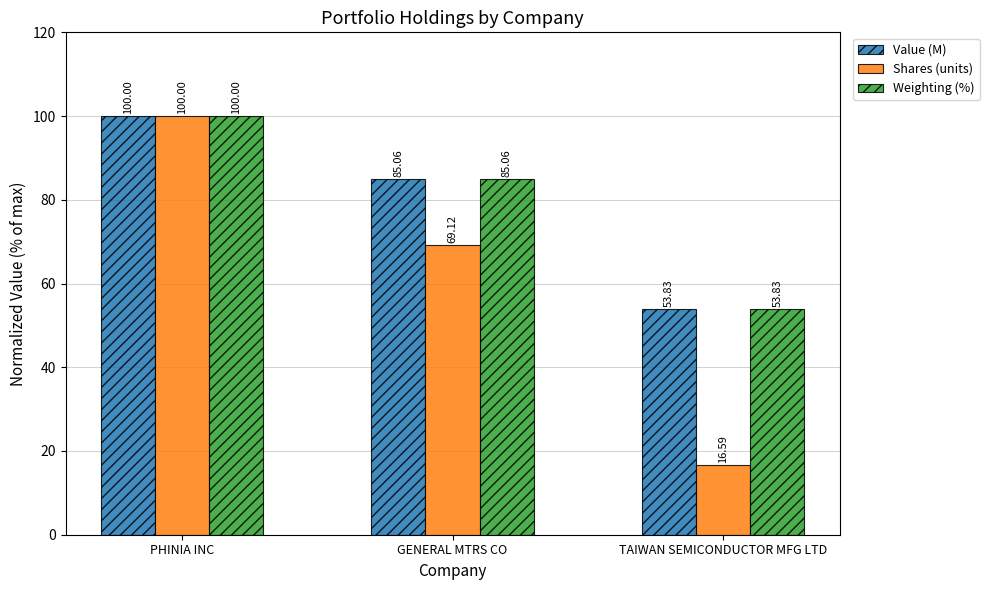

Is the value of Shares (units) at TAIWAN SEMICONDUCTOR MFG LTD greater than the value of Weighting (%) at PHINIA INC?

No